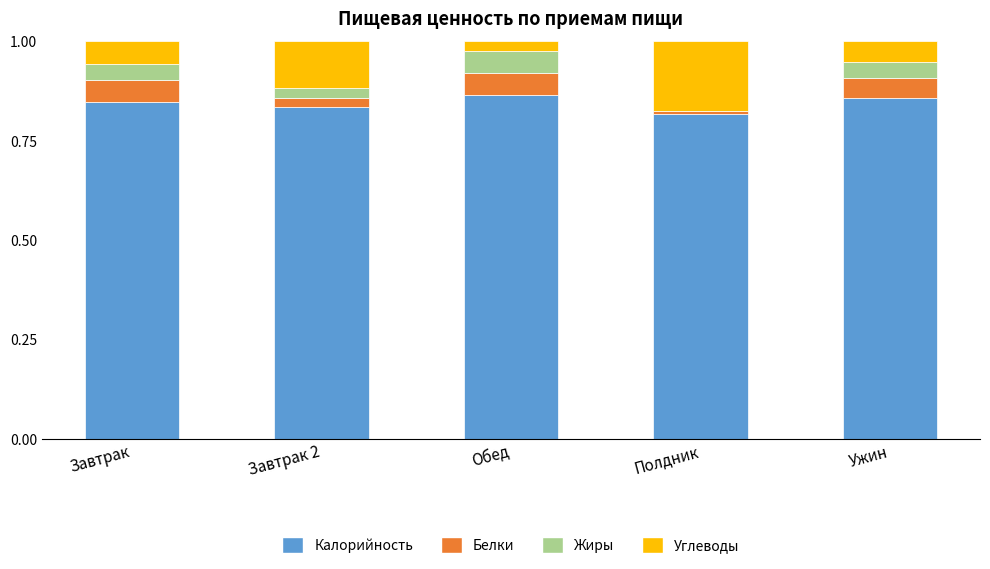

What is the total value across all series at Завтрак 2?

1.0